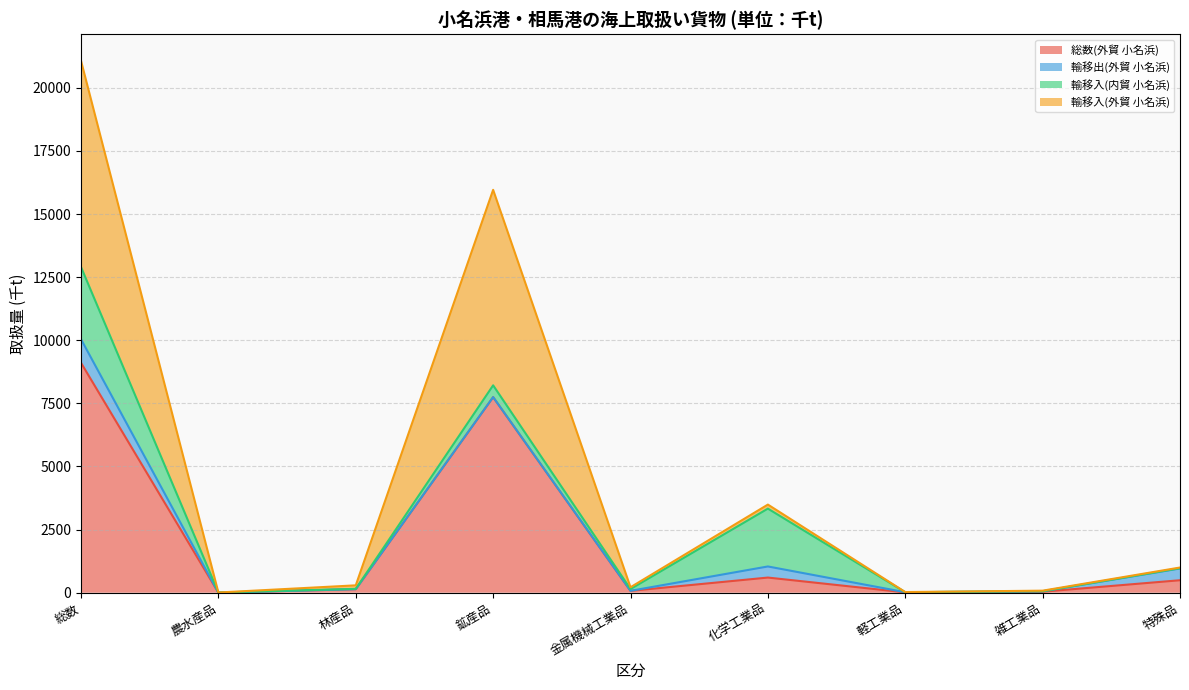

Which category has the highest value in the 総数(外貿 小名浜) series?

総数